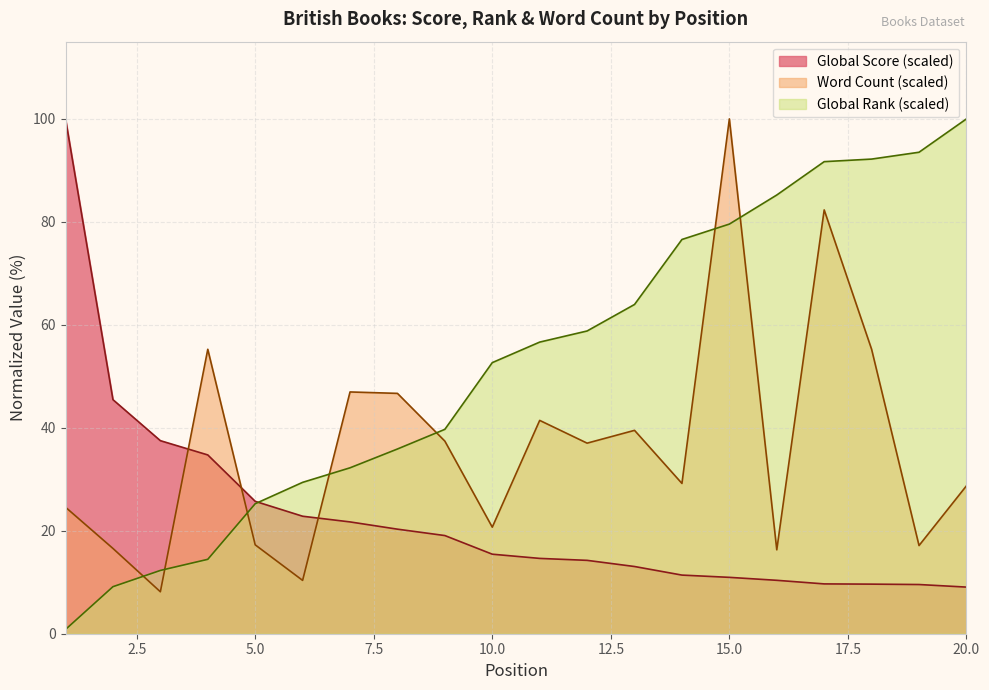

Count the number of data series in this chart.

3